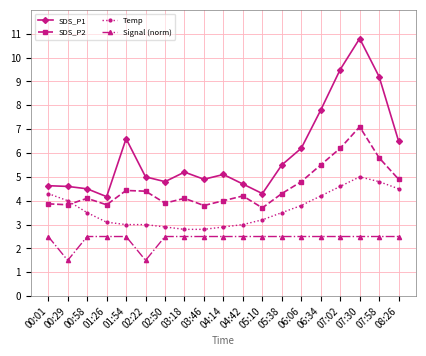

What is the spread (max minus min) of values at 01:54?

4.1